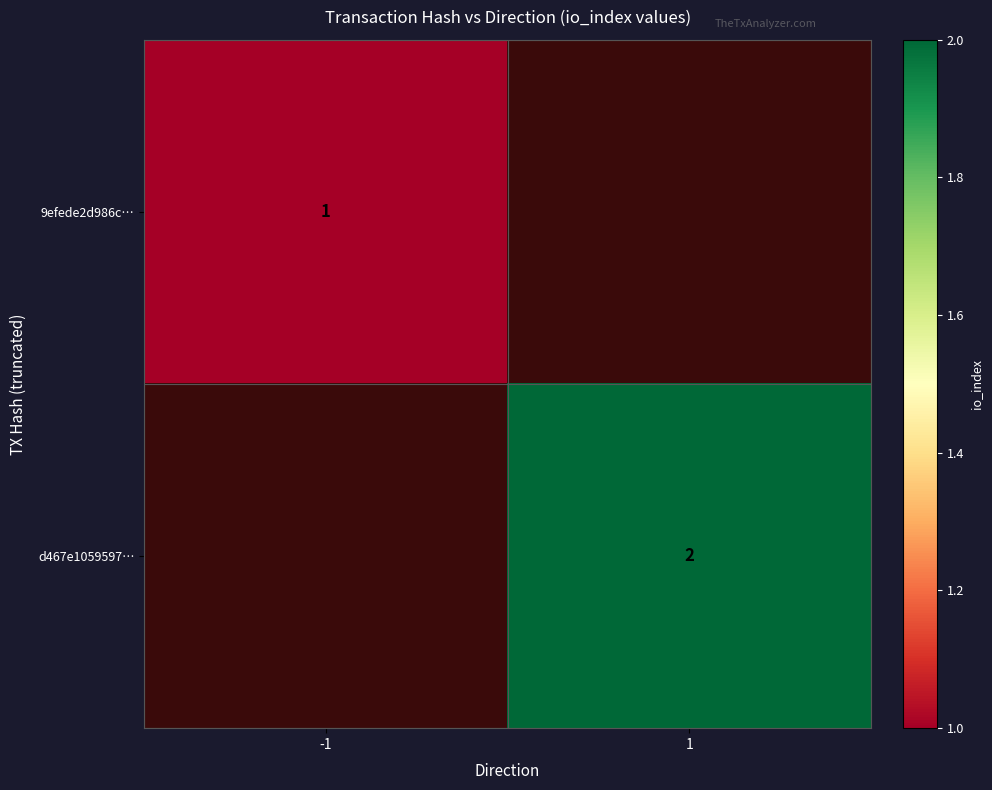

What is the smallest value displayed?

1.0